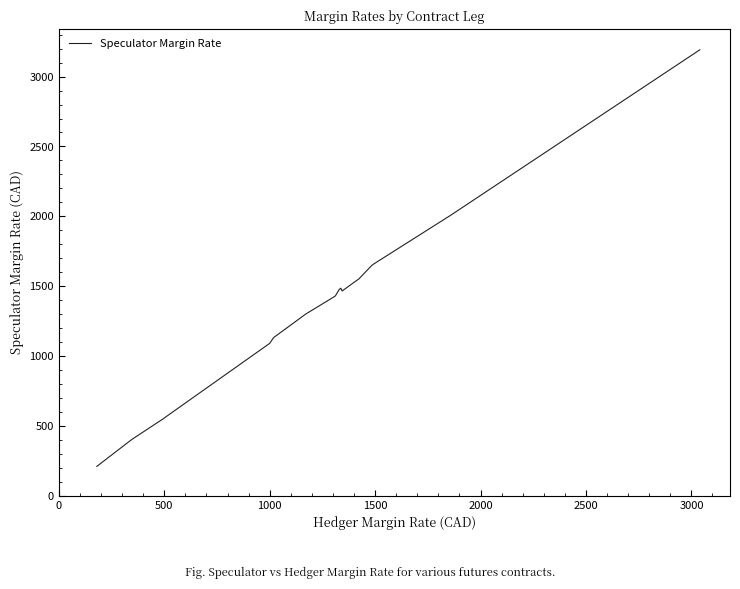

What is the sum of all values?

58933